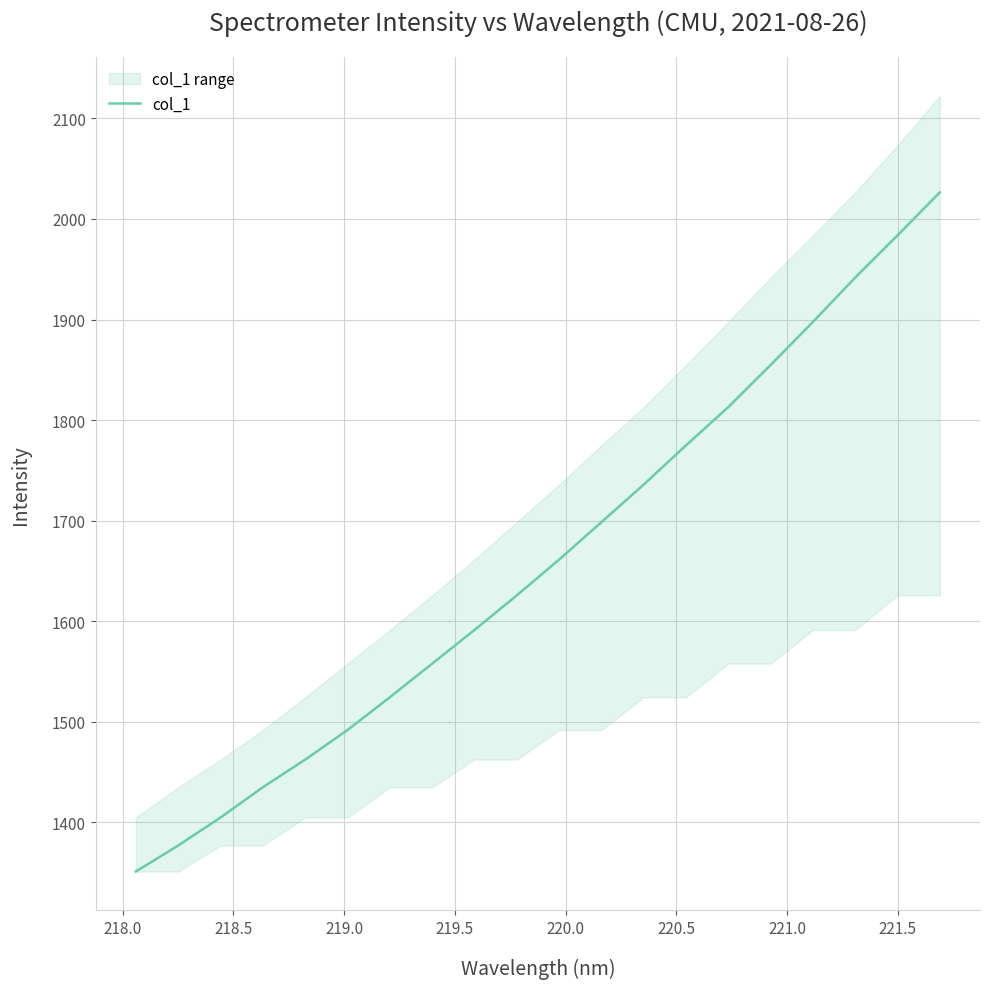

Does the chart display data point markers on the line(s)?

No